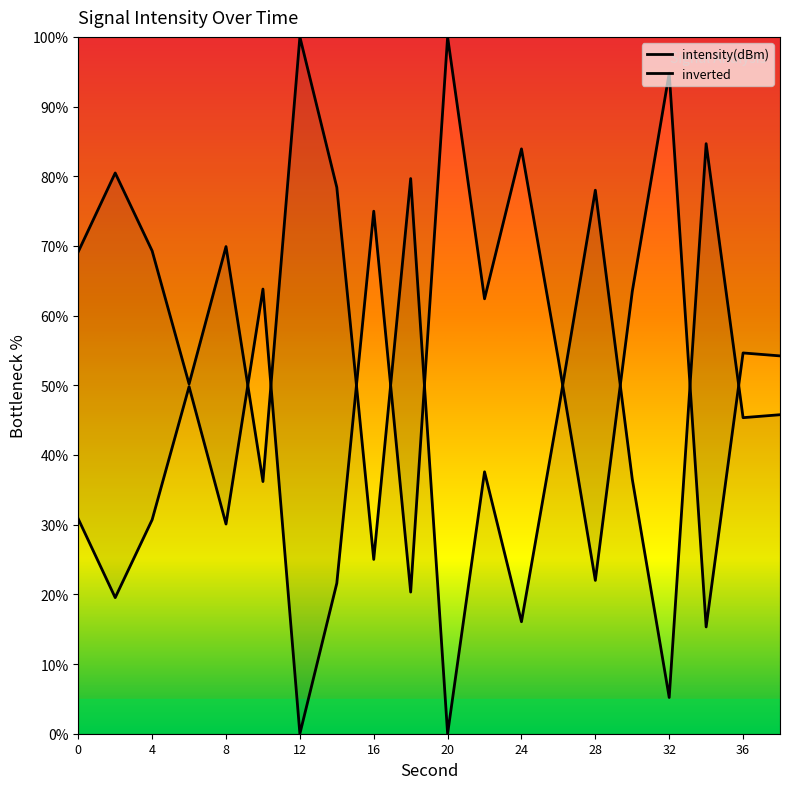

What is the difference between the values at 22 and 20?

37.6